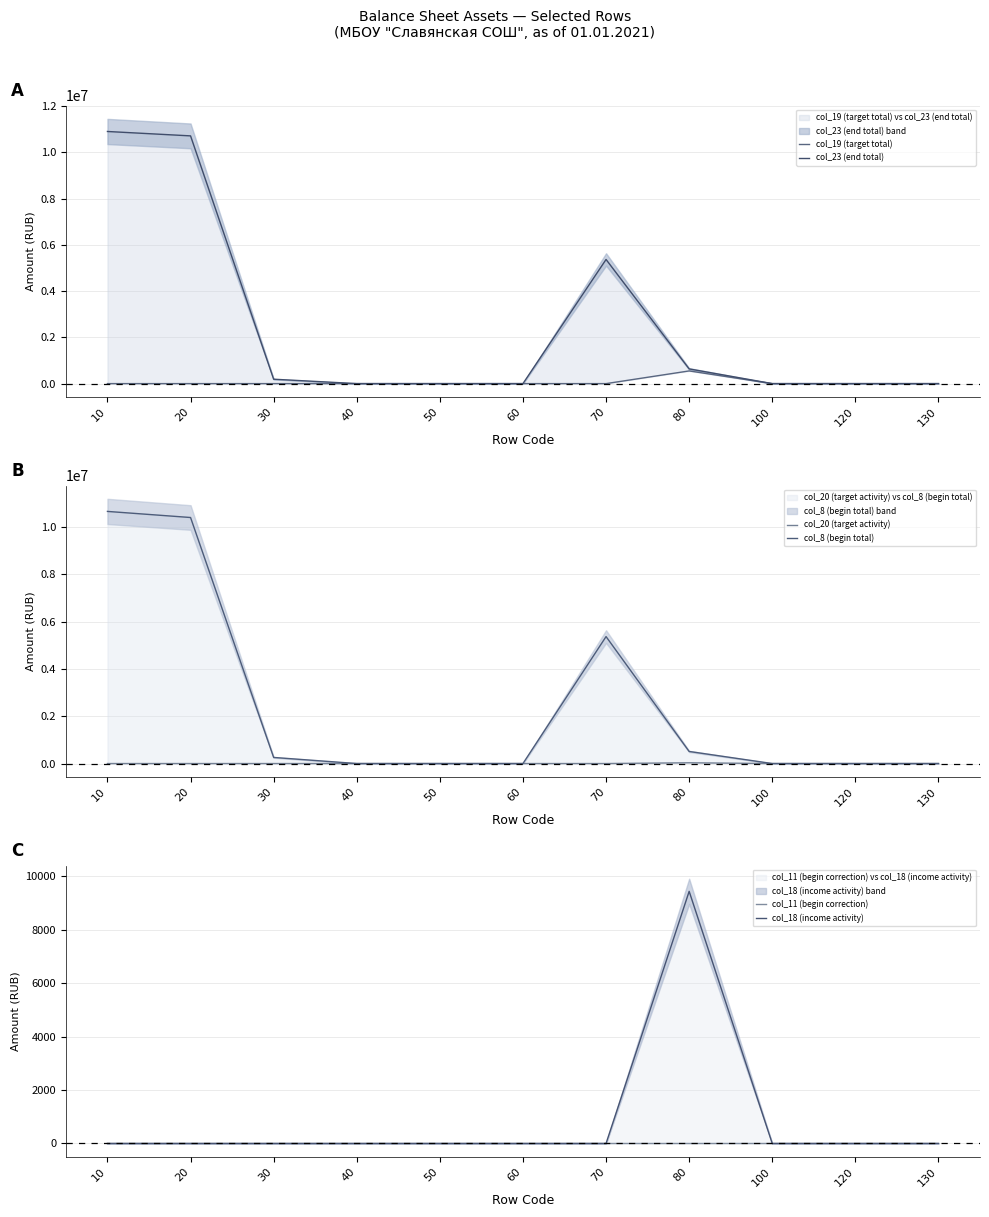

True or false: col_19 (target total) and col_11 (begin correction) intersect in this chart.

False